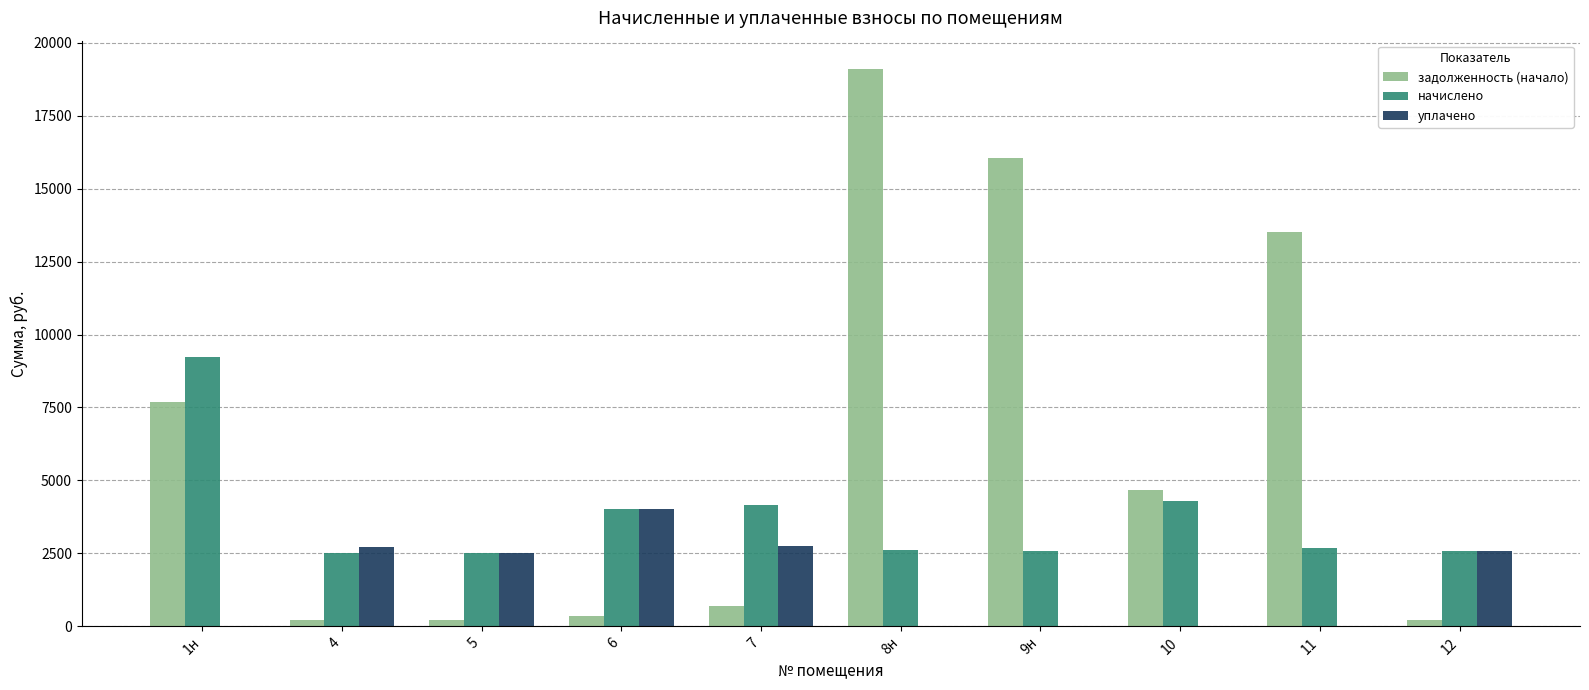

Which label corresponds to the largest value in the chart?

8н